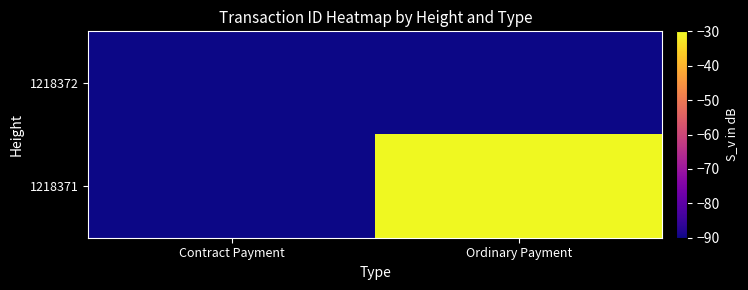

What is the total value across all series at Contract Payment?

-180